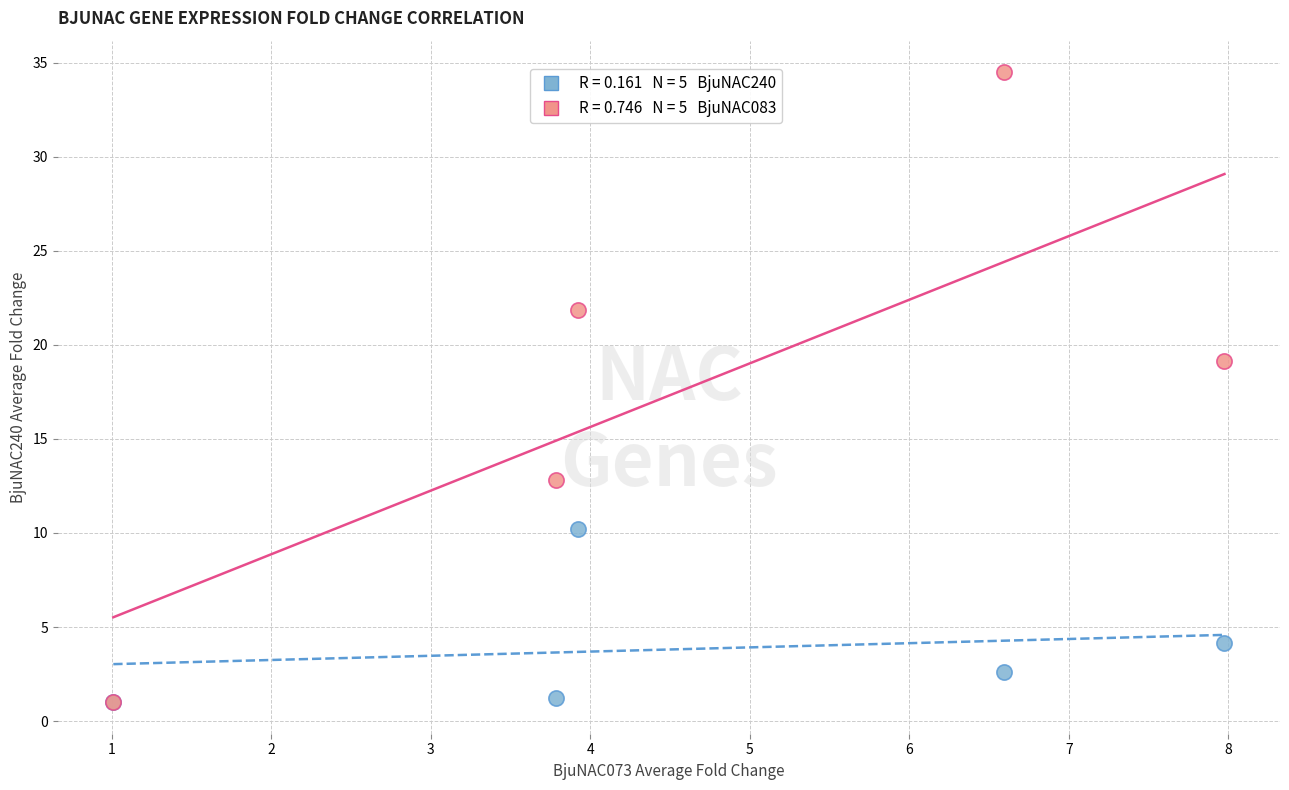

Across all series, what Y value is closest to 17?

19.1